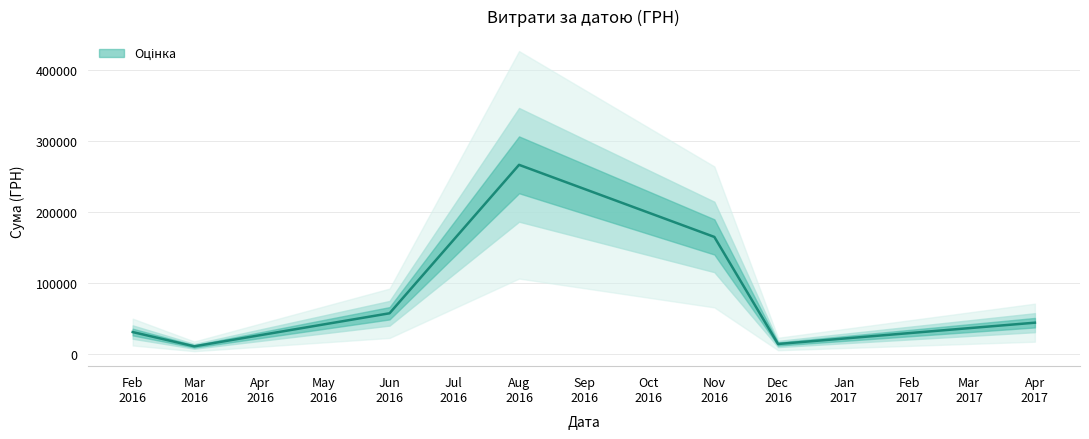

Which has a higher value, 02.02.2016 or 02.02.2016?

02.02.2016